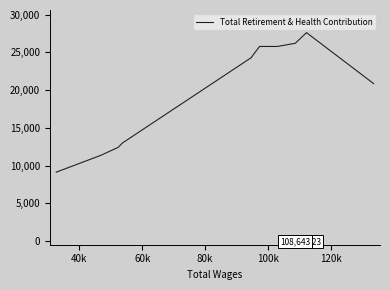

What is the maximum value shown in the chart?

27619